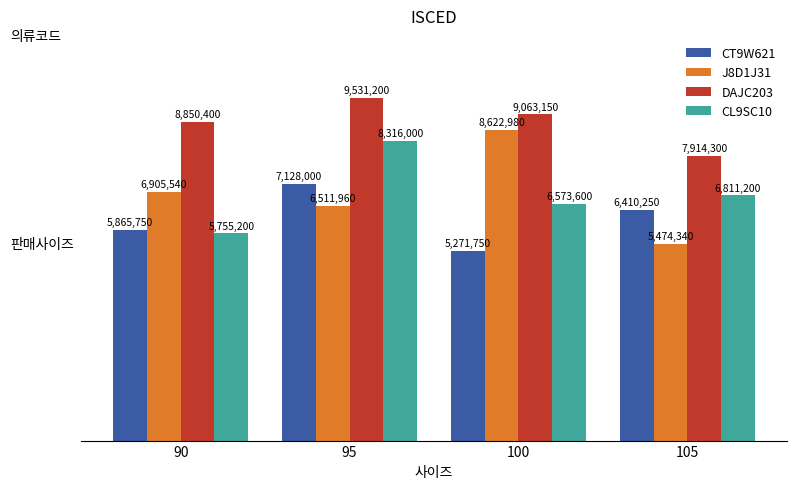

At 105, list the series in order from largest to smallest.

DAJC203, CL9SC10, CT9W621, J8D1J31